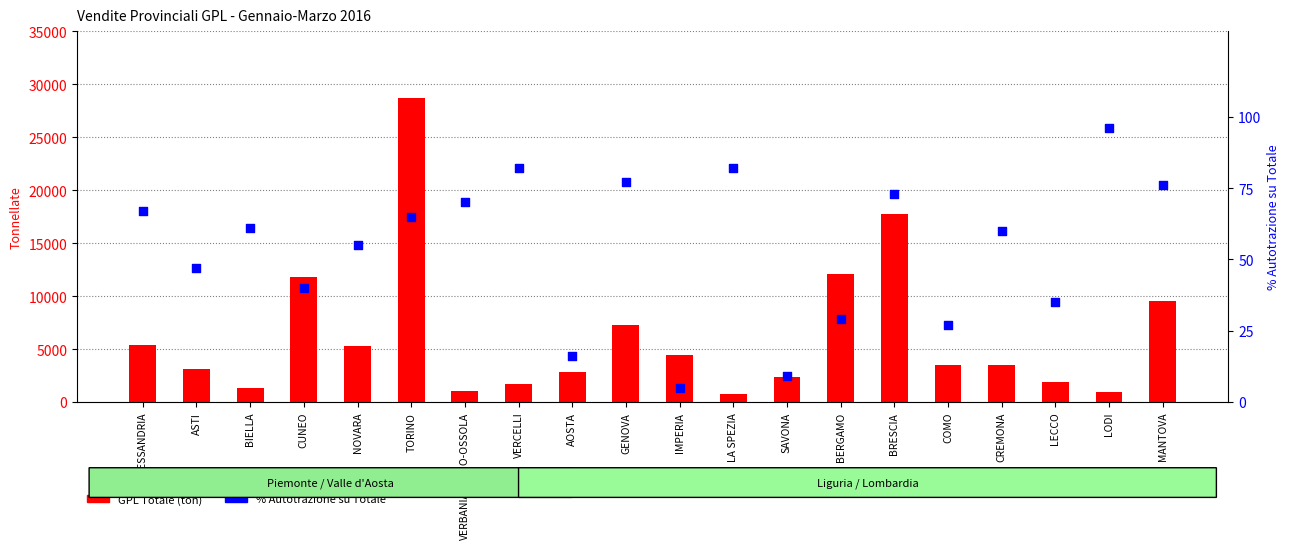

Which series has the widest spread of Y values?

GPL Totale (ton)